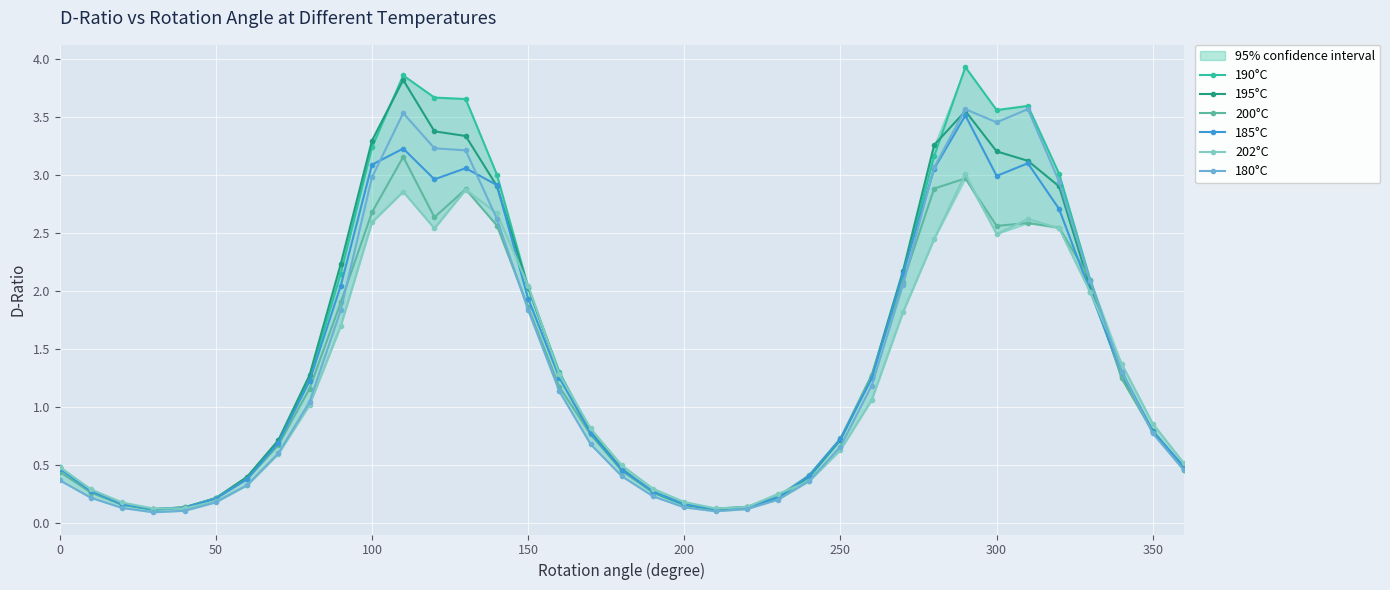

The value of 190°C at 0 is 0.5. True or false?

True